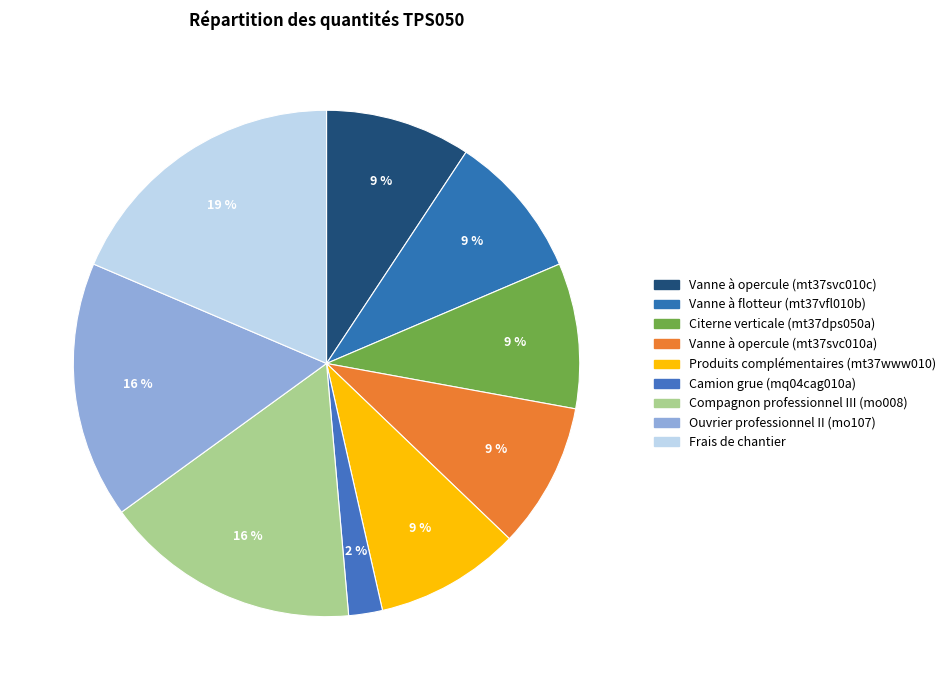

Which has a higher value, Compagnon professionnel III (mo008) or Citerne verticale (mt37dps050a)?

Compagnon professionnel III (mo008)